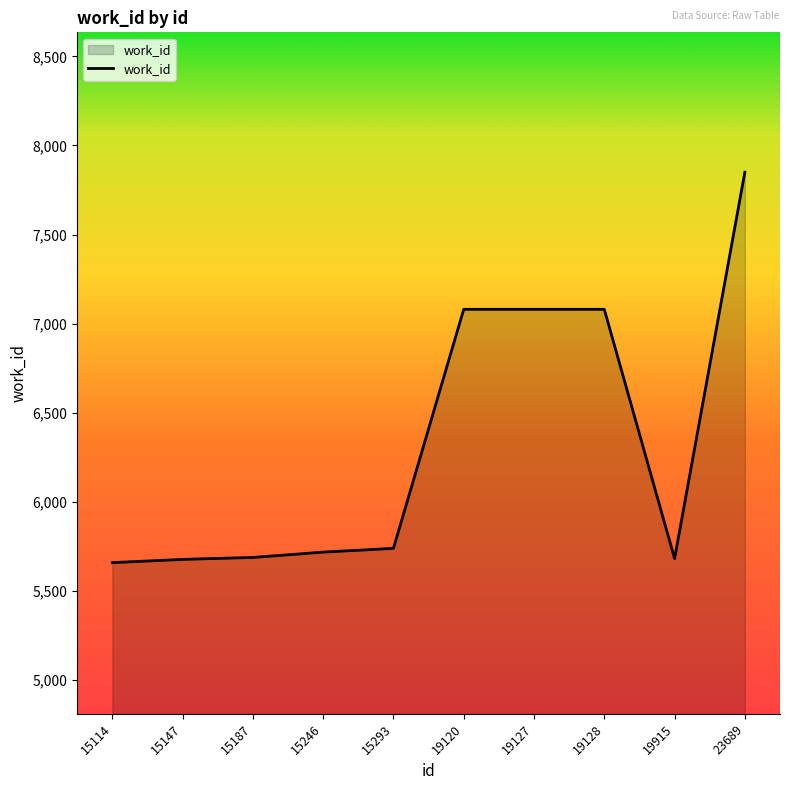

What is the difference between the maximum and minimum values?

2192